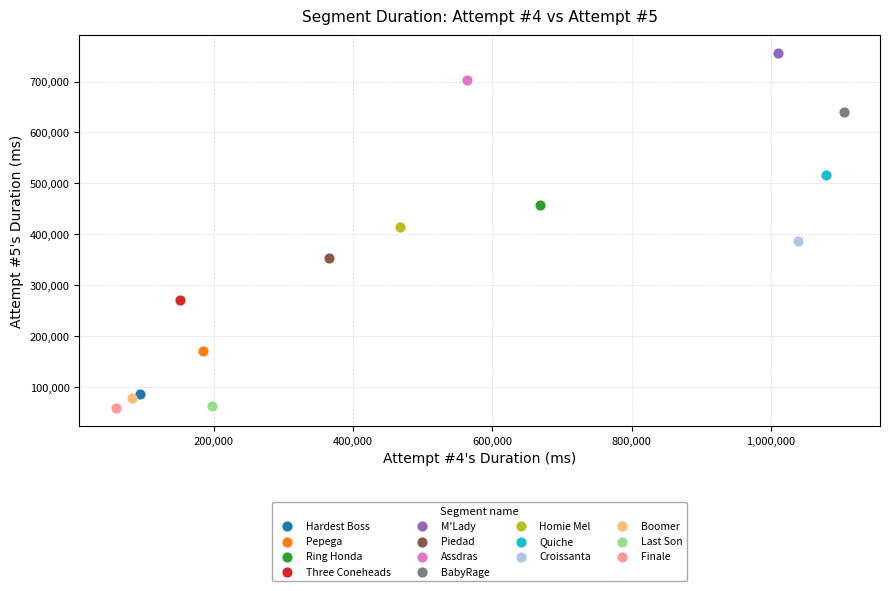

What are all the series names shown in the legend?

Hardest Boss, Pepega, Ring Honda, Three Coneheads, M'Lady, Piedad, Assdras, BabyRage, Homie Mel, Quiche, Croissanta, Boomer, Last Son, Finale